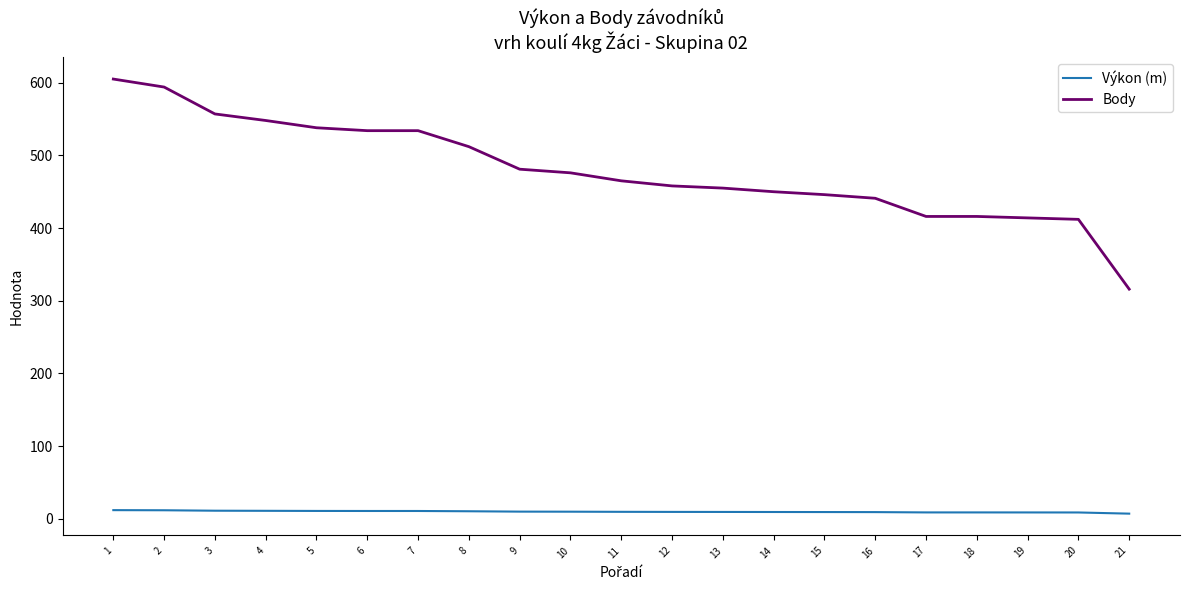

True or false: Body and Výkon (m) cross at least once.

False